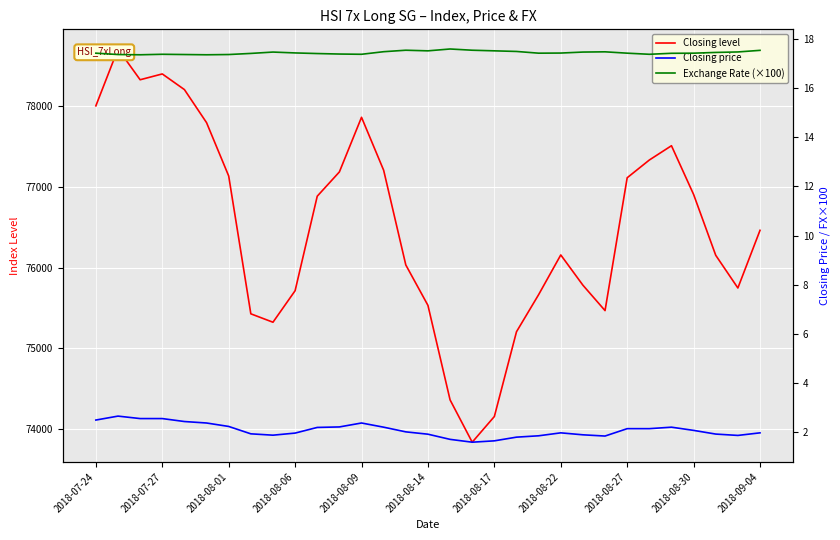

What are all the series names shown in the legend?

Closing level, Closing price, Exchange Rate (×100)